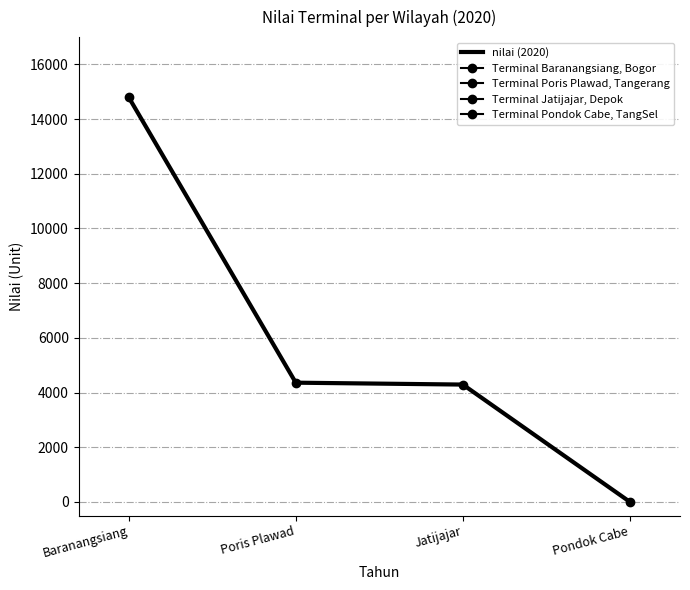

How many values are above zero?

3